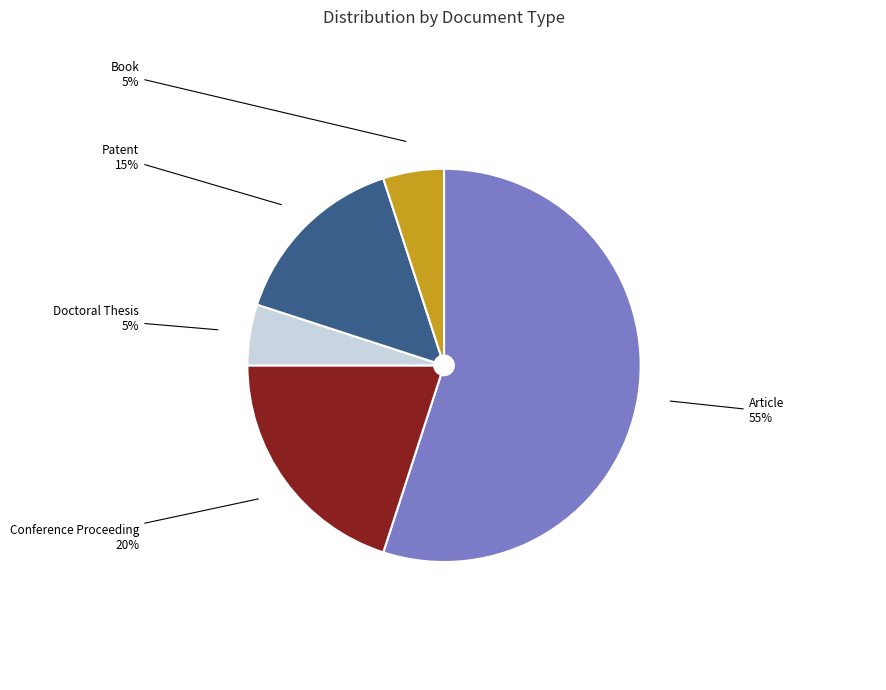

Is it true that Conference Proceeding is 14% of the pie?

False